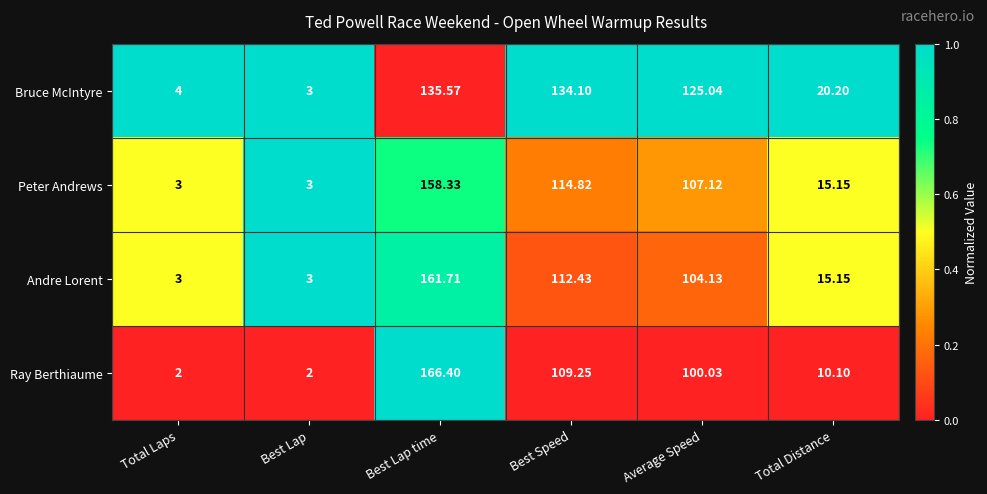

Which category has the highest value in the Peter Andrews series?

Best Lap time